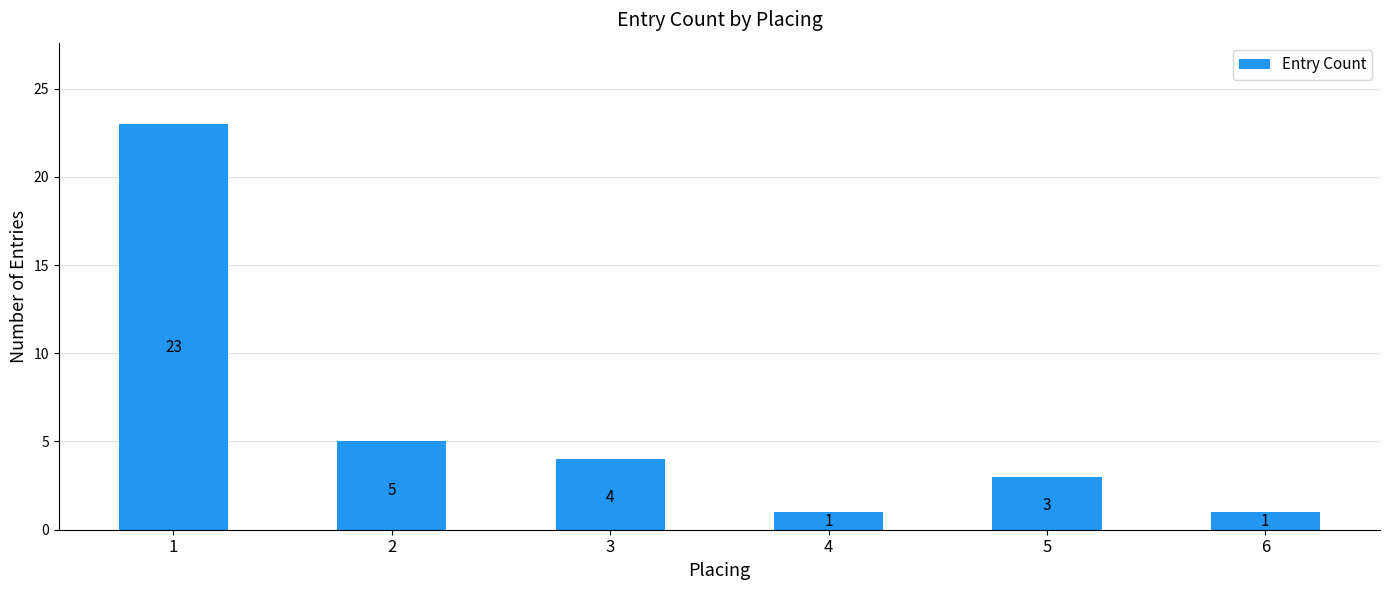

What is the sum of the values at 3 and 1?

27